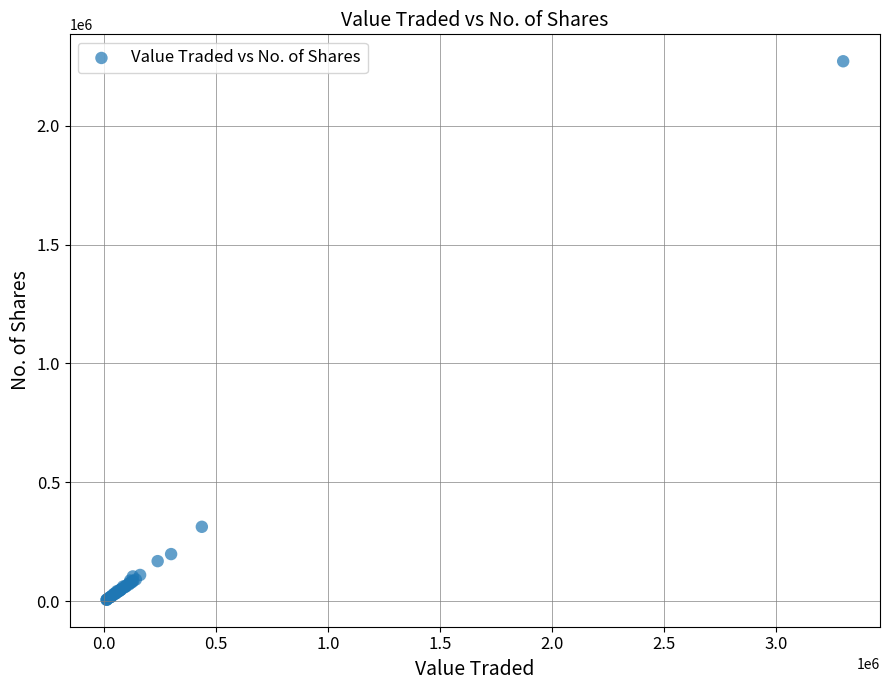

What Y value in the scatter plot is closest to 1138562?

313571